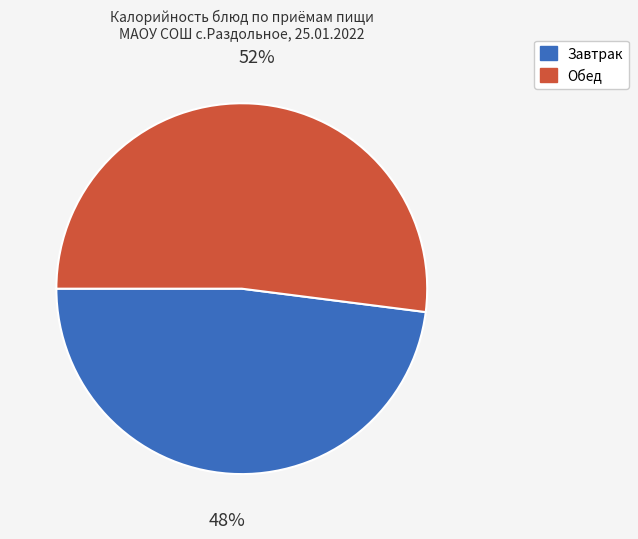

Is there any slice that represents more than half of the pie?

Yes